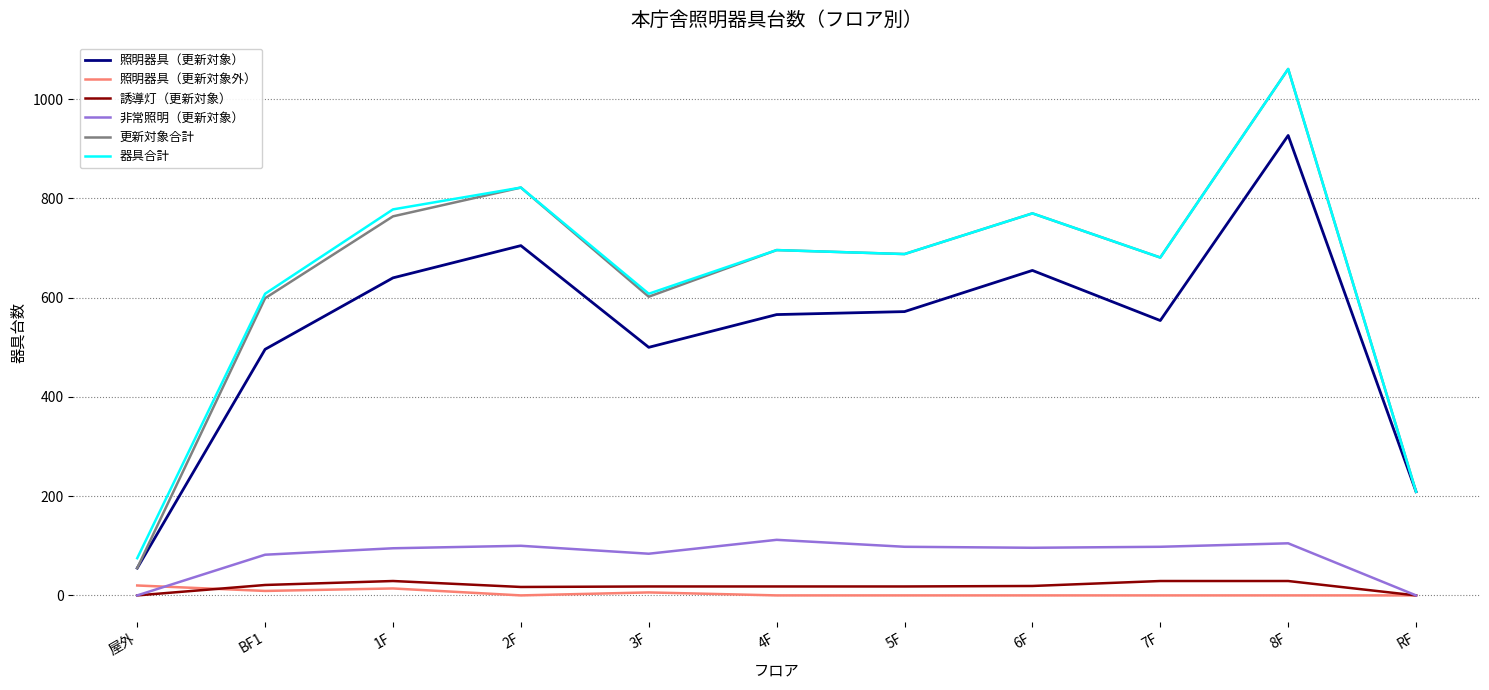

Count the number of data series in this chart.

6